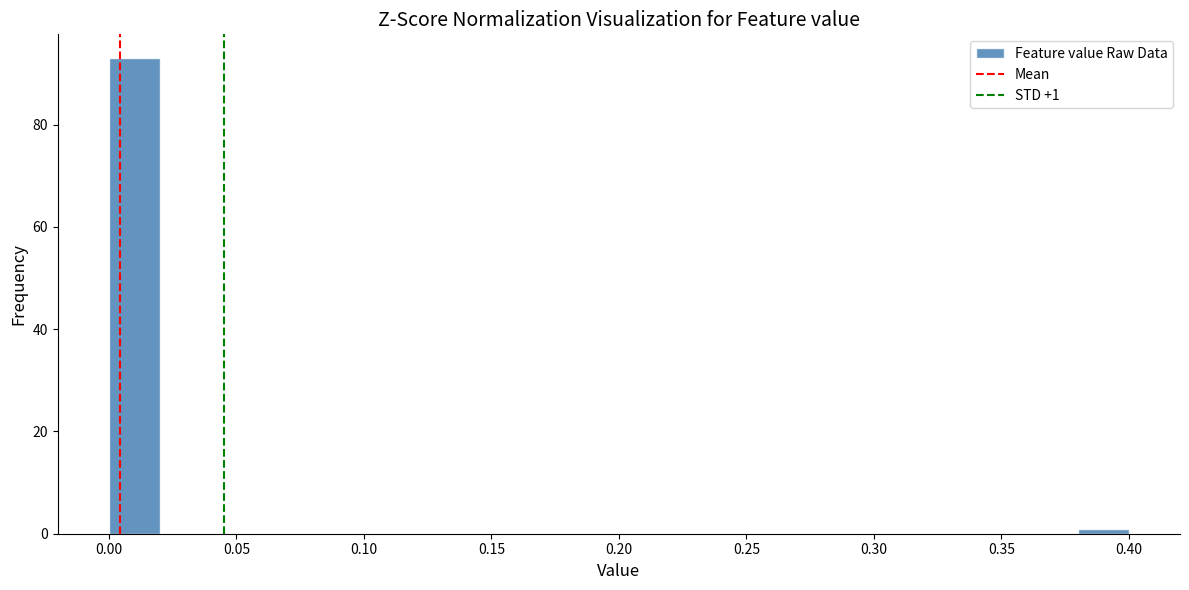

Over which range of the x-axis is the bar tallest?

0.00 to 0.02